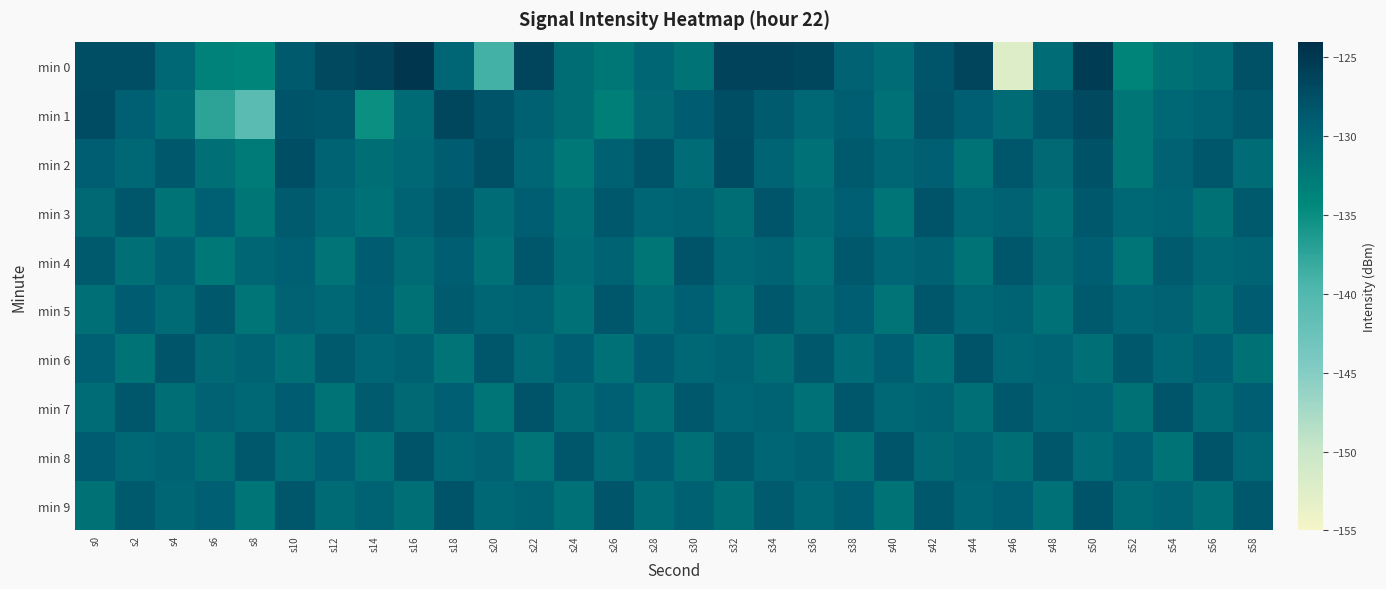

Reading left to right, extract all data points from this chart.

min 0: s0=-127.4	s2=-127.4	s4=-130.3	s6=-133.4	s8=-133.8	s10=-128.7	s12=-126.8	s14=-126.2	s16=-124.9	s18=-129.9	s20=-139.0	s22=-126.4	s24=-131.0	s26=-132.2	s28=-130.1	s30=-131.7	s32=-126.2	s34=-126.3	s36=-126.6	s38=-129.6	s40=-130.8	s42=-128.1	s44=-126.3	s46=-152.2	s48=-130.9	s50=-125.5	s52=-133.7	s54=-131.6	s56=-130.8	s58=-127.7
min 1: s0=-127.4	s2=-129.4	s4=-131.4	s6=-137.4	s8=-140.8	s10=-128.0	s12=-128.3	s14=-135.1	s16=-130.7	s18=-126.4	s20=-128.0	s22=-129.5	s24=-131.0	s26=-133.0	s28=-130.5	s30=-129.0	s32=-127.5	s34=-128.8	s36=-130.2	s38=-129.1	s40=-131.5	s42=-127.9	s44=-129.3	s46=-130.7	s48=-128.4	s50=-126.8	s52=-132.1	s54=-130.3	s56=-129.8	s58=-128.6
min 2: s0=-129.1	s2=-130.2	s4=-128.5	s6=-131.3	s8=-132.7	s10=-127.4	s12=-129.8	s14=-131.1	s16=-130.4	s18=-128.9	s20=-127.6	s22=-130.0	s24=-132.3	s26=-129.5	s28=-128.1	s30=-130.8	s32=-127.2	s34=-129.9	s36=-131.4	s38=-128.7	s40=-130.1	s42=-129.3	s44=-131.7	s46=-128.3	s48=-130.5	s50=-127.8	s52=-132.0	s54=-129.6	s56=-128.4	s58=-130.9
min 3: s0=-130.5	s2=-128.3	s4=-131.7	s6=-129.4	s8=-132.1	s10=-128.8	s12=-130.2	s14=-131.5	s16=-129.7	s18=-128.4	s20=-130.9	s22=-129.1	s24=-131.3	s26=-128.6	s28=-130.0	s30=-129.8	s32=-131.1	s34=-128.2	s36=-130.7	s38=-129.3	s40=-131.9	s42=-128.0	s44=-130.4	s46=-129.6	s48=-131.2	s50=-128.5	s52=-130.3	s54=-129.9	s56=-131.6	s58=-128.7
min 4: s0=-128.7	s2=-131.2	s4=-129.5	s6=-132.3	s8=-130.1	s10=-129.4	s12=-131.8	s14=-128.9	s16=-130.6	s18=-129.2	s20=-131.5	s22=-128.4	s24=-130.8	s26=-129.7	s28=-132.0	s30=-128.1	s32=-130.3	s34=-129.8	s36=-131.4	s38=-128.6	s40=-130.0	s42=-129.5	s44=-131.7	s46=-128.3	s48=-130.5	s50=-129.1	s52=-131.9	s54=-128.8	s56=-130.2	s58=-129.9
min 5: s0=-131.3	s2=-129.0	s4=-130.7	s6=-128.5	s8=-131.9	s10=-129.6	s12=-130.4	s14=-129.2	s16=-131.6	s18=-128.8	s20=-130.1	s22=-129.7	s24=-131.4	s26=-128.3	s28=-130.9	s30=-129.4	s32=-131.2	s34=-128.6	s36=-130.5	s38=-129.1	s40=-131.8	s42=-128.4	s44=-130.3	s46=-129.8	s48=-131.5	s50=-128.7	s52=-130.0	s54=-129.6	s56=-131.1	s58=-128.9
min 6: s0=-129.4	s2=-131.7	s4=-128.2	s6=-130.5	s8=-129.8	s10=-131.3	s12=-128.7	s14=-130.0	s16=-129.5	s18=-131.8	s20=-128.3	s22=-130.6	s24=-129.1	s26=-131.4	s28=-128.9	s30=-130.2	s32=-129.7	s34=-131.0	s36=-128.5	s38=-130.8	s40=-129.2	s42=-131.5	s44=-128.0	s46=-130.3	s48=-129.9	s50=-131.2	s52=-128.6	s54=-130.4	s56=-129.3	s58=-131.6
min 7: s0=-130.8	s2=-128.4	s4=-131.1	s6=-129.6	s8=-130.3	s10=-129.0	s12=-131.7	s14=-128.8	s16=-130.5	s18=-129.3	s20=-131.9	s22=-128.1	s24=-130.7	s26=-129.4	s28=-131.2	s30=-128.6	s32=-130.0	s34=-129.8	s36=-131.5	s38=-128.3	s40=-130.4	s42=-129.7	s44=-131.3	s46=-128.5	s48=-130.1	s50=-129.9	s52=-131.6	s54=-128.2	s56=-130.6	s58=-129.2
min 8: s0=-128.9	s2=-130.4	s4=-129.7	s6=-131.0	s8=-128.6	s10=-130.8	s12=-129.3	s14=-131.5	s16=-128.1	s18=-130.2	s20=-129.6	s22=-131.8	s24=-128.4	s26=-130.7	s28=-129.1	s30=-131.3	s32=-128.7	s34=-130.0	s36=-129.5	s38=-131.6	s40=-128.2	s42=-130.5	s44=-129.8	s46=-131.1	s48=-128.3	s50=-130.9	s52=-129.4	s54=-131.7	s56=-128.0	s58=-130.3
min 9: s0=-131.6	s2=-128.7	s4=-130.1	s6=-129.3	s8=-131.9	s10=-128.4	s12=-130.6	s14=-129.8	s16=-131.2	s18=-128.0	s20=-130.4	s22=-129.7	s24=-131.5	s26=-128.2	s28=-130.8	s30=-129.5	s32=-131.1	s34=-128.8	s36=-130.3	s38=-129.1	s40=-131.7	s42=-128.5	s44=-130.0	s46=-129.4	s48=-131.4	s50=-128.1	s52=-130.7	s54=-129.9	s56=-131.3	s58=-128.6